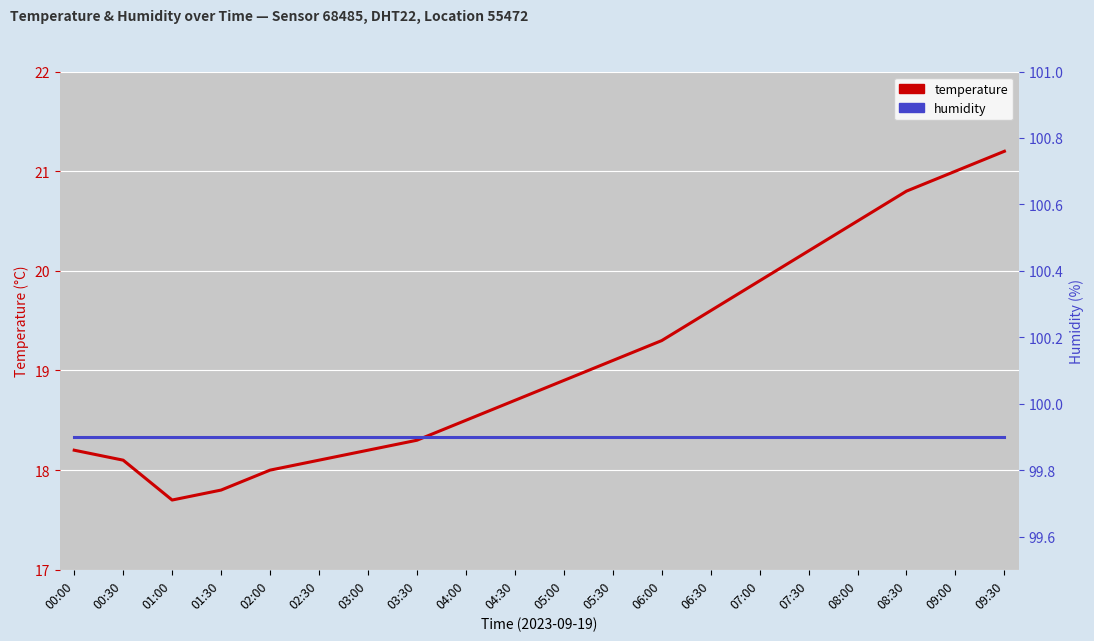

How many lines are shown in the chart?

2